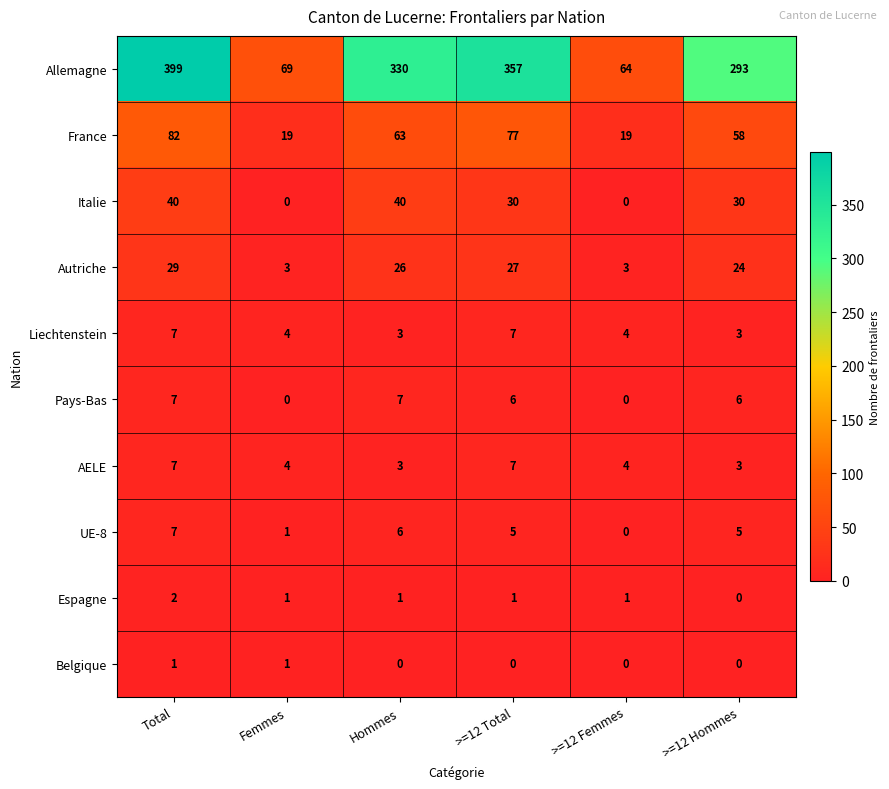

At how many categories does at least one series exceed 256?

4